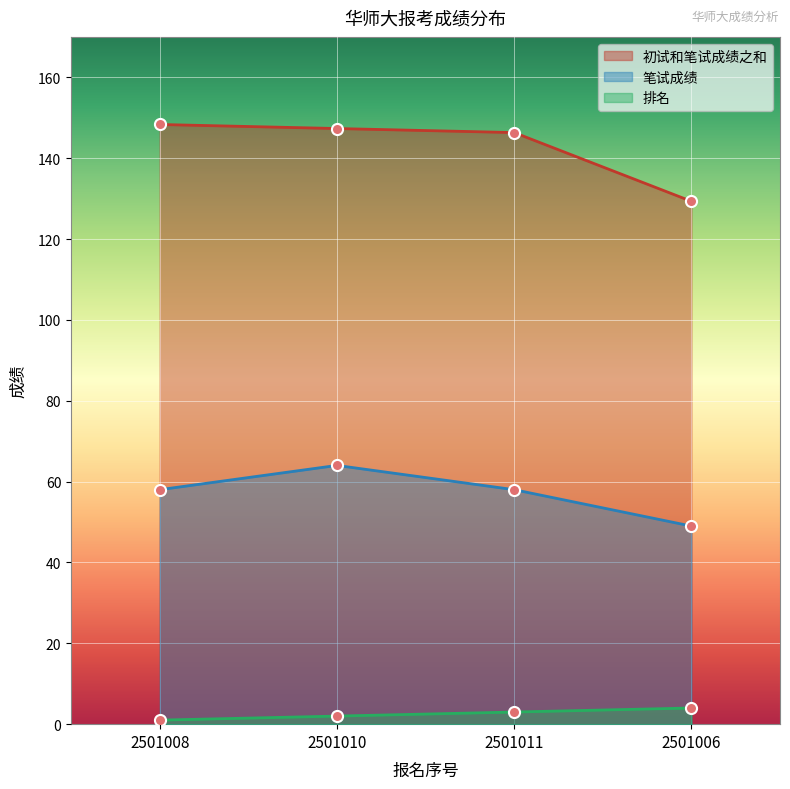

How many lines are shown in the chart?

3